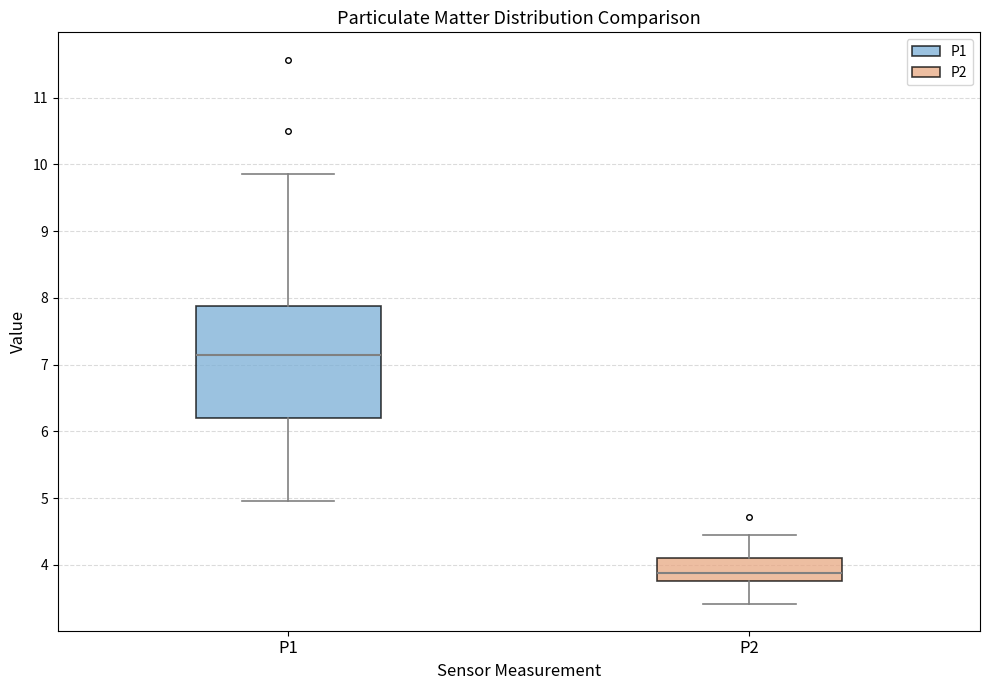

Reading left to right, read every box against the y-axis: the position of its median line, the range the box covers, and the ends of its whiskers. The values are not printed on the chart, so give them approximately, as read against the axis.

P1: median 7.1, box 6.2 to 7.9, whiskers 5.0 to 9.9
P2: median 3.9, box 3.8 to 4.1, whiskers 3.4 to 4.5